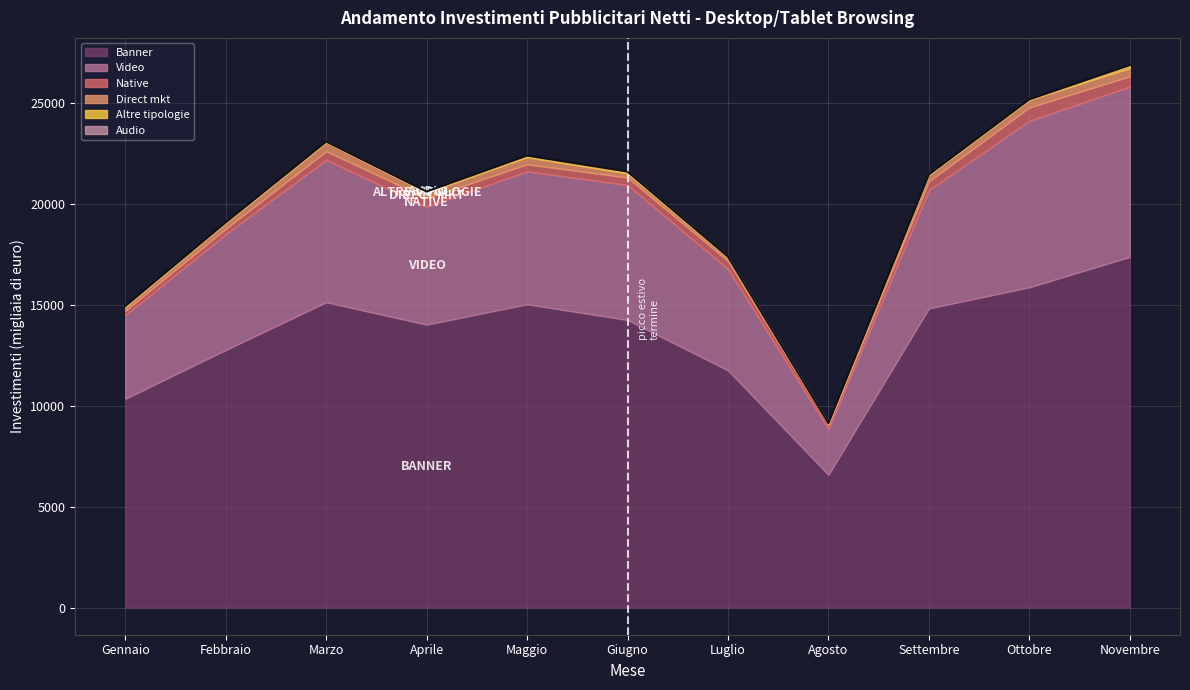

How many data points in Native are above 401?

6